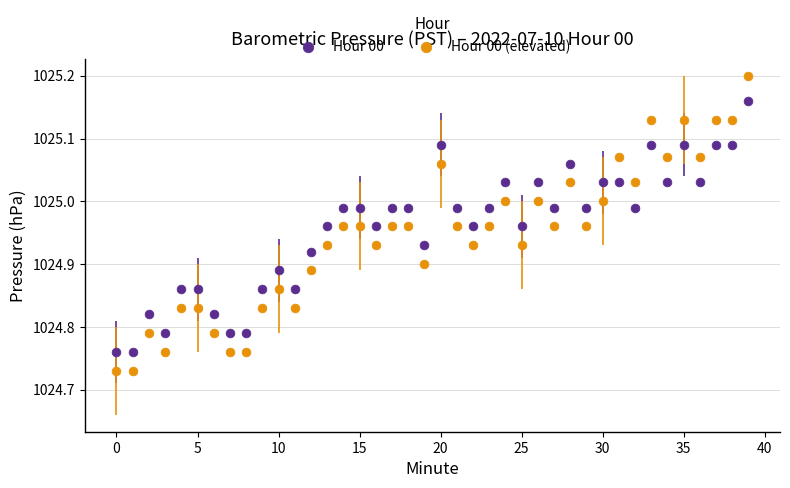

Which series has the widest spread of Y values?

Hour 00 (elevated)